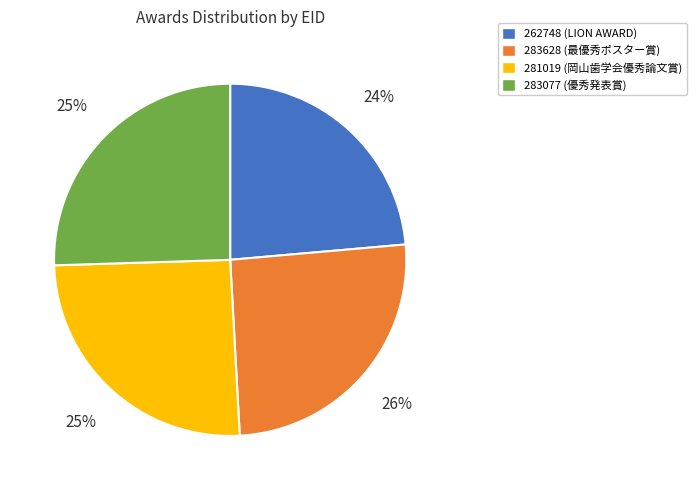

Which has a higher value, 283628 or 262748?

283628